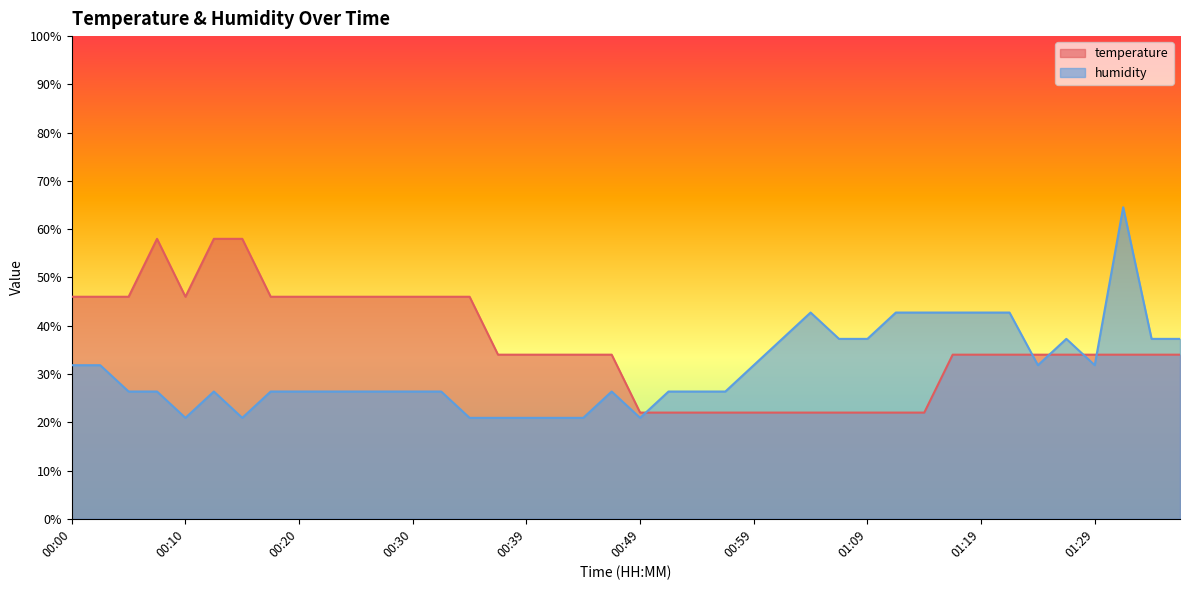

List the series in order of their overall mean, lowest first.

humidity, temperature